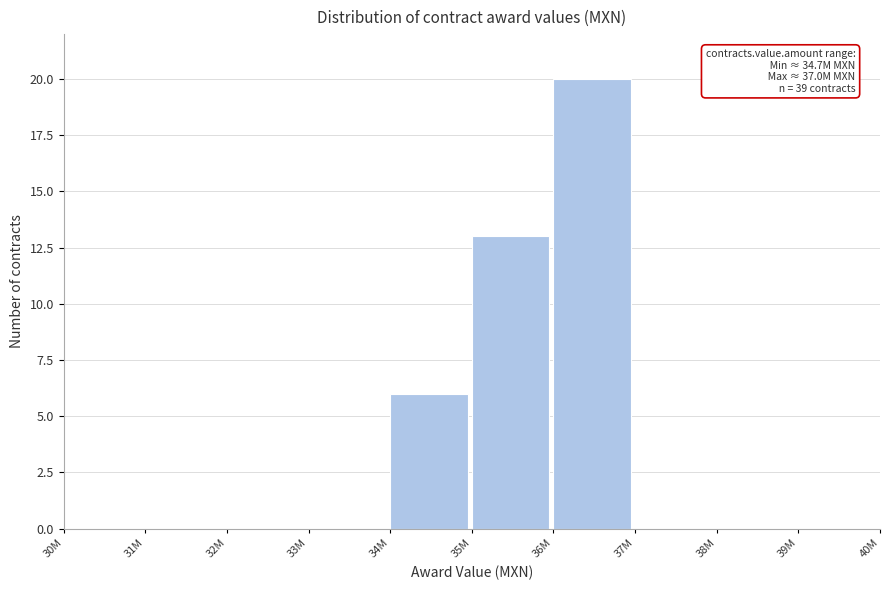

Which category has the highest value across all series?

36M